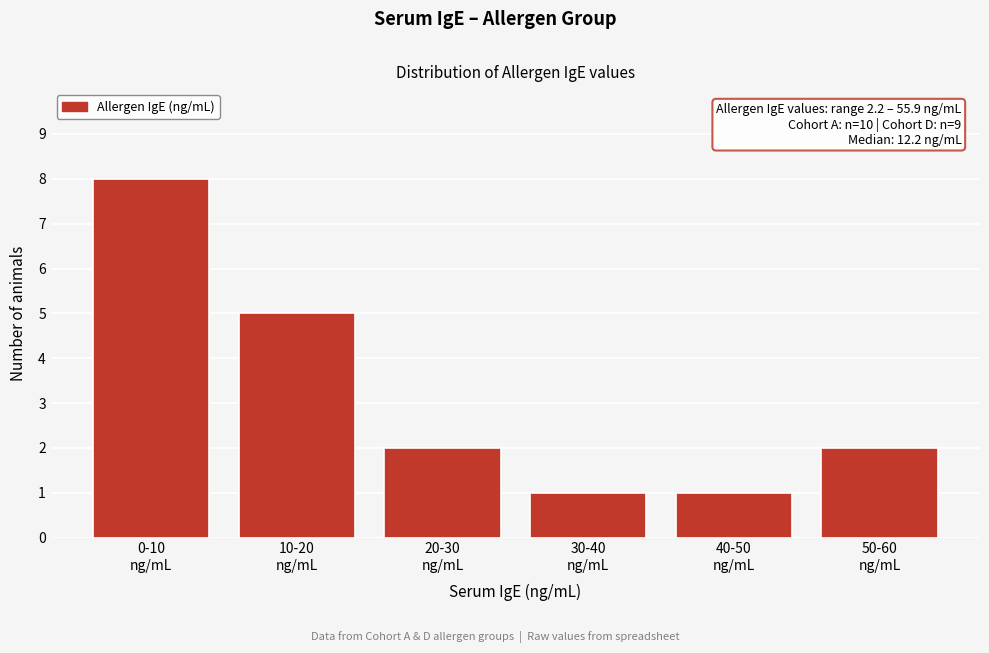

Reading right to left, transcribe all the data shown in this chart.

2	1	1	2	5	8